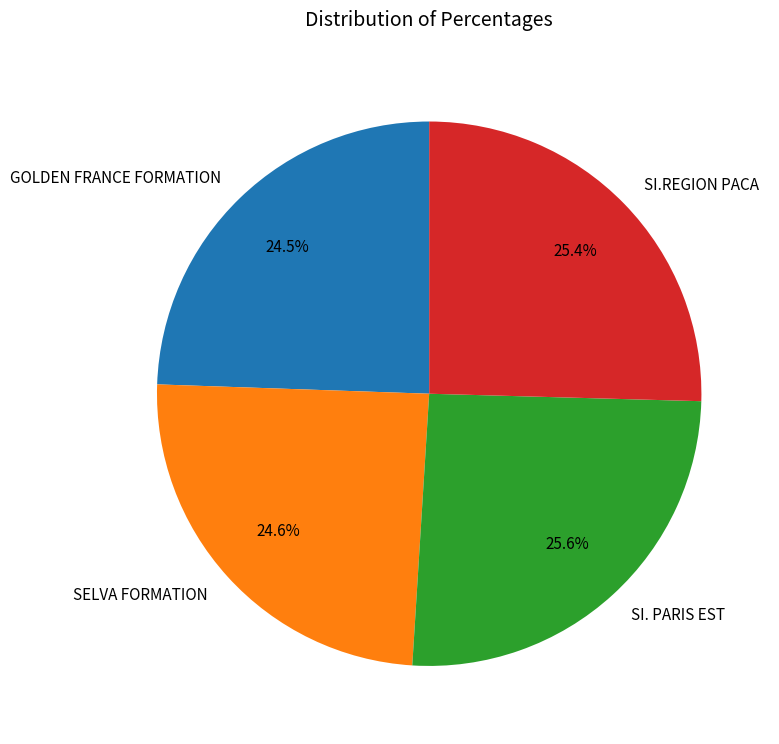

To the nearest percent, what is the difference between the SI. PARIS EST and SELVA FORMATION slice percentages?

1%